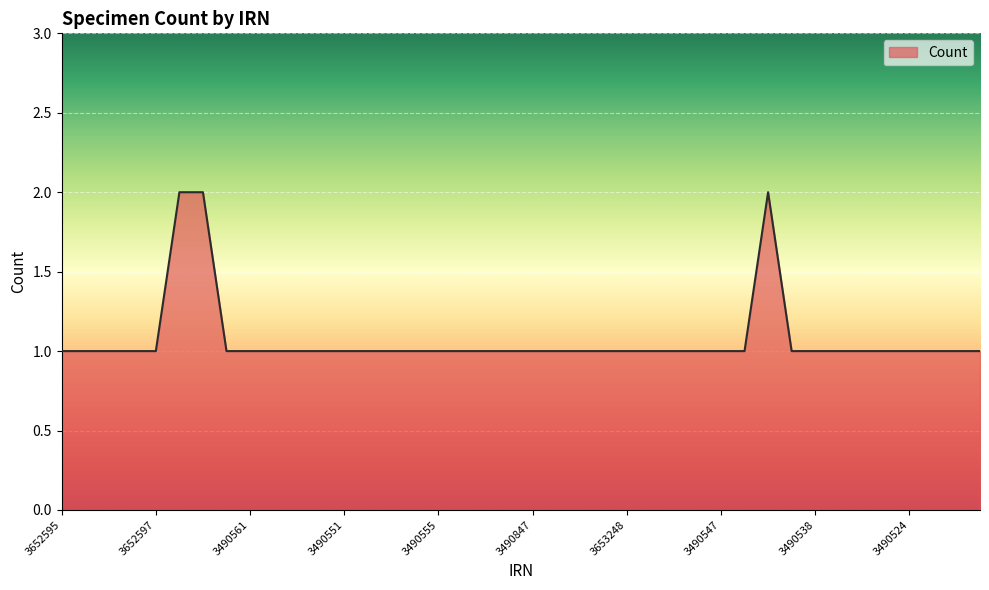

What is the value of the 22nd point from the left?

1